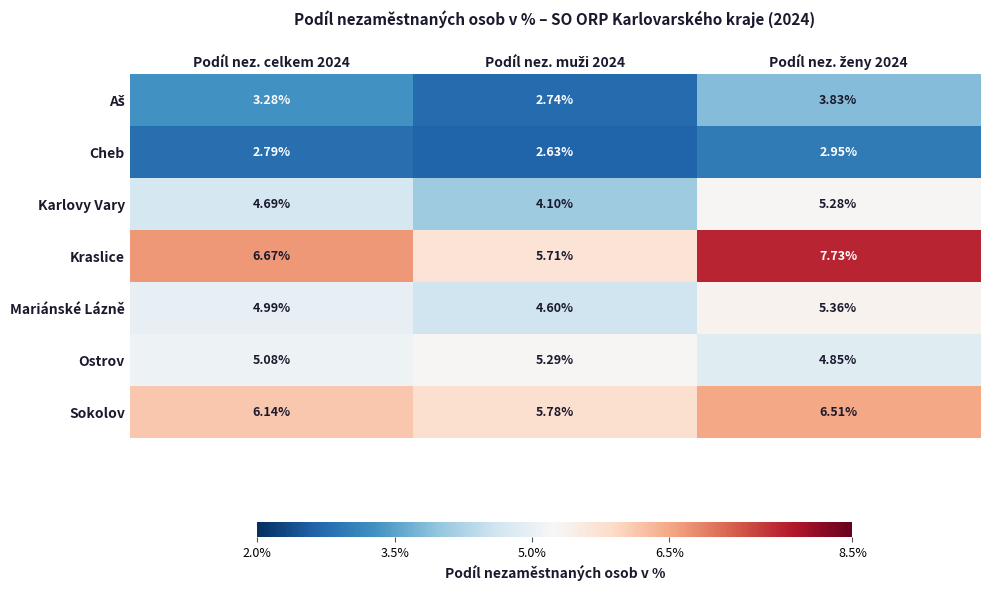

Which series has the largest range (max minus min)?

Kraslice